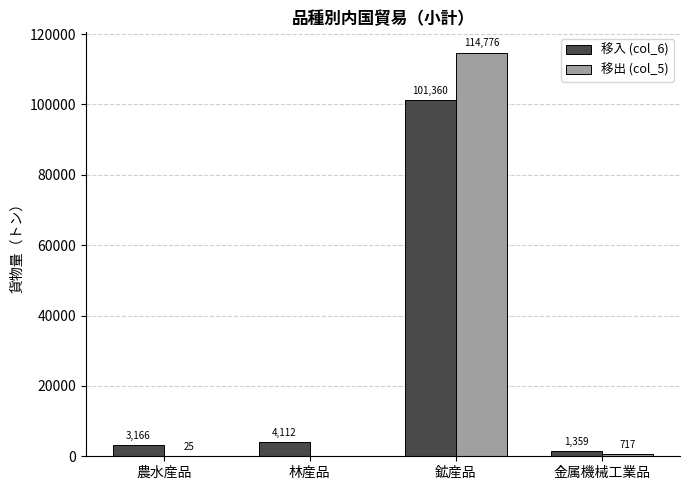

Is the value of 移出 (col_5) at 金属機械工業品 greater than the value of 移入 (col_6) at 鉱産品?

No